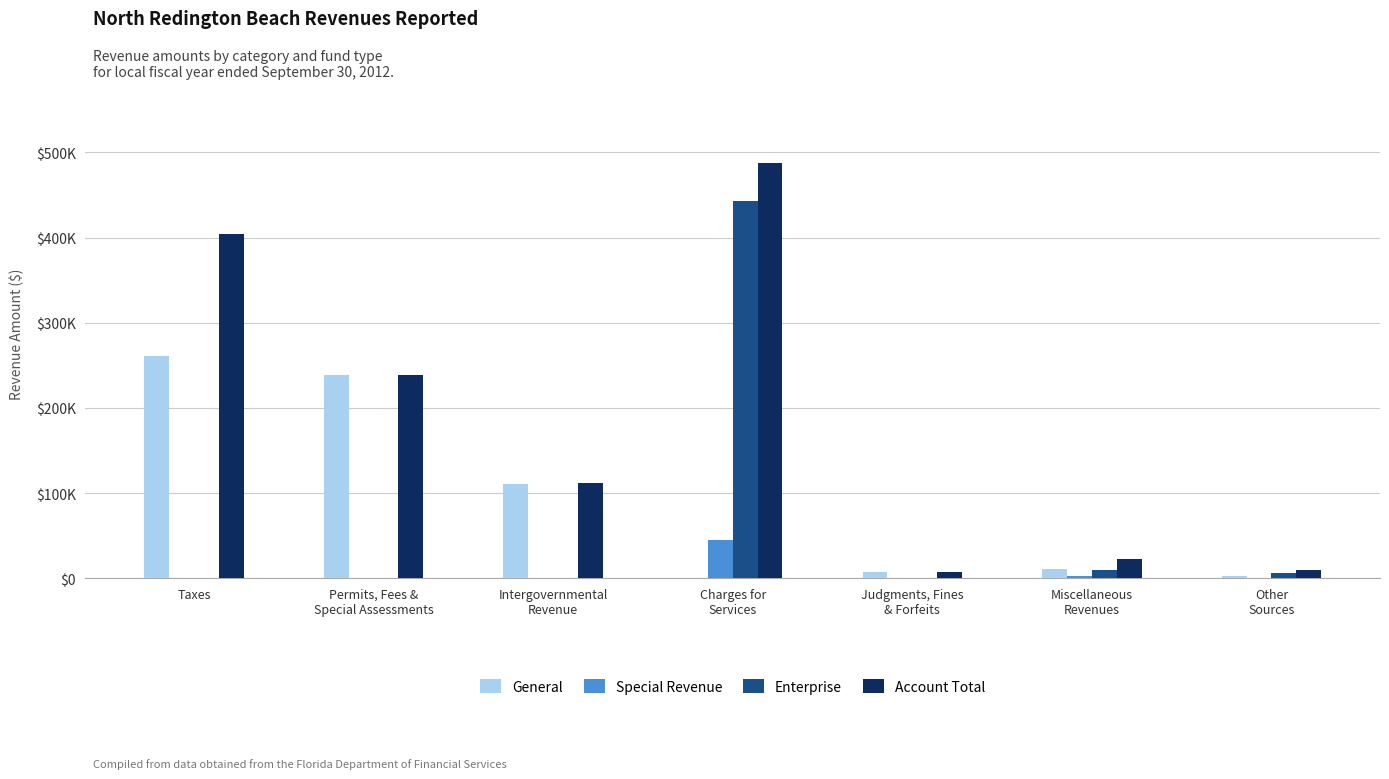

Is it true that Special Revenue equals -19476 at Permits, Fees &
Special Assessments?

False